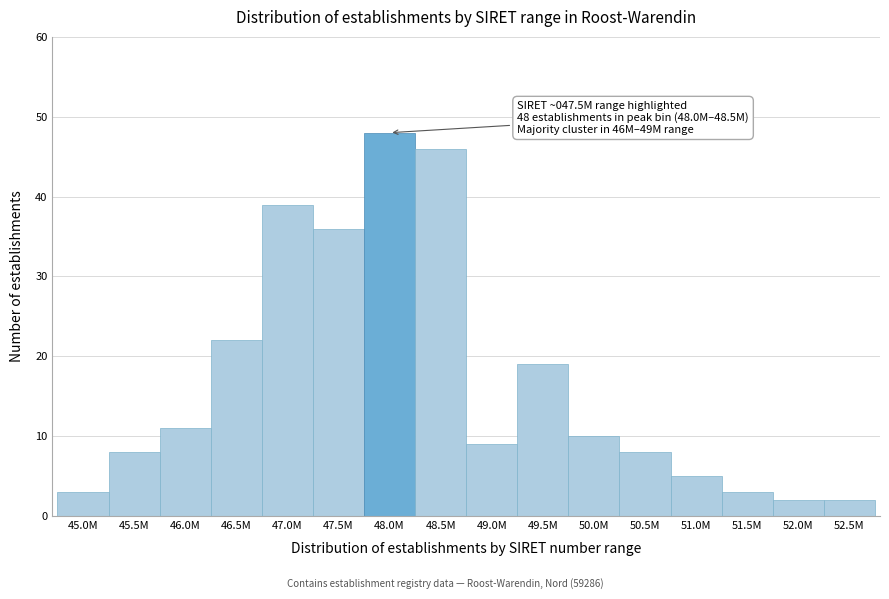

Reading left to right, what are all the values shown in this chart?

3	8	11	22	39	36	48	46	9	19	10	8	5	3	2	2